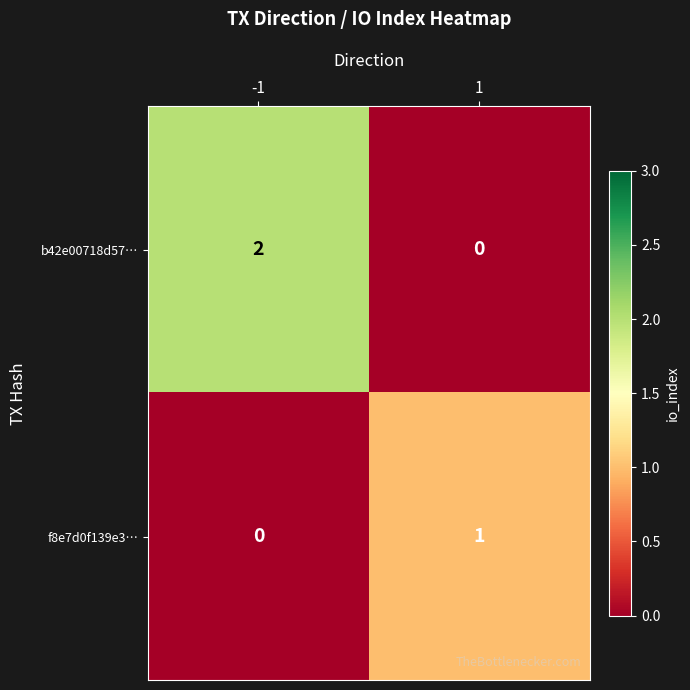

Reading left to right, extract all data points from this chart.

b42e00718d57…: -1=2	1=0
f8e7d0f139e3…: -1=0	1=1